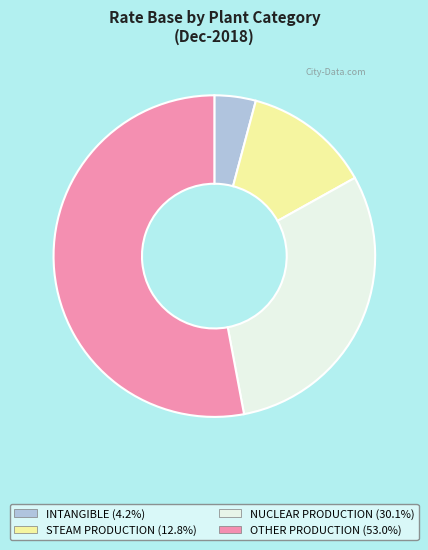

Is there a majority slice in this chart?

Yes